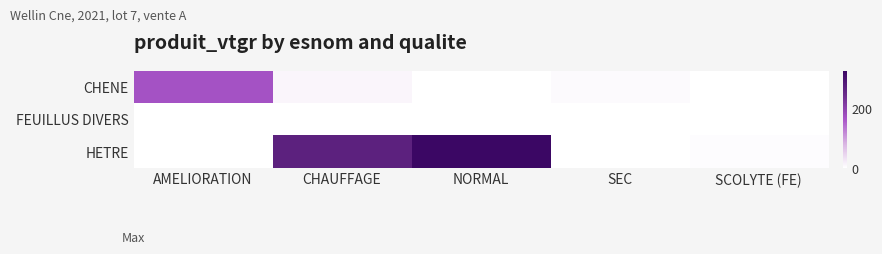

Rank the series at AMELIORATION from lowest to highest value.

FEUILLUS DIVERS, HETRE, CHENE